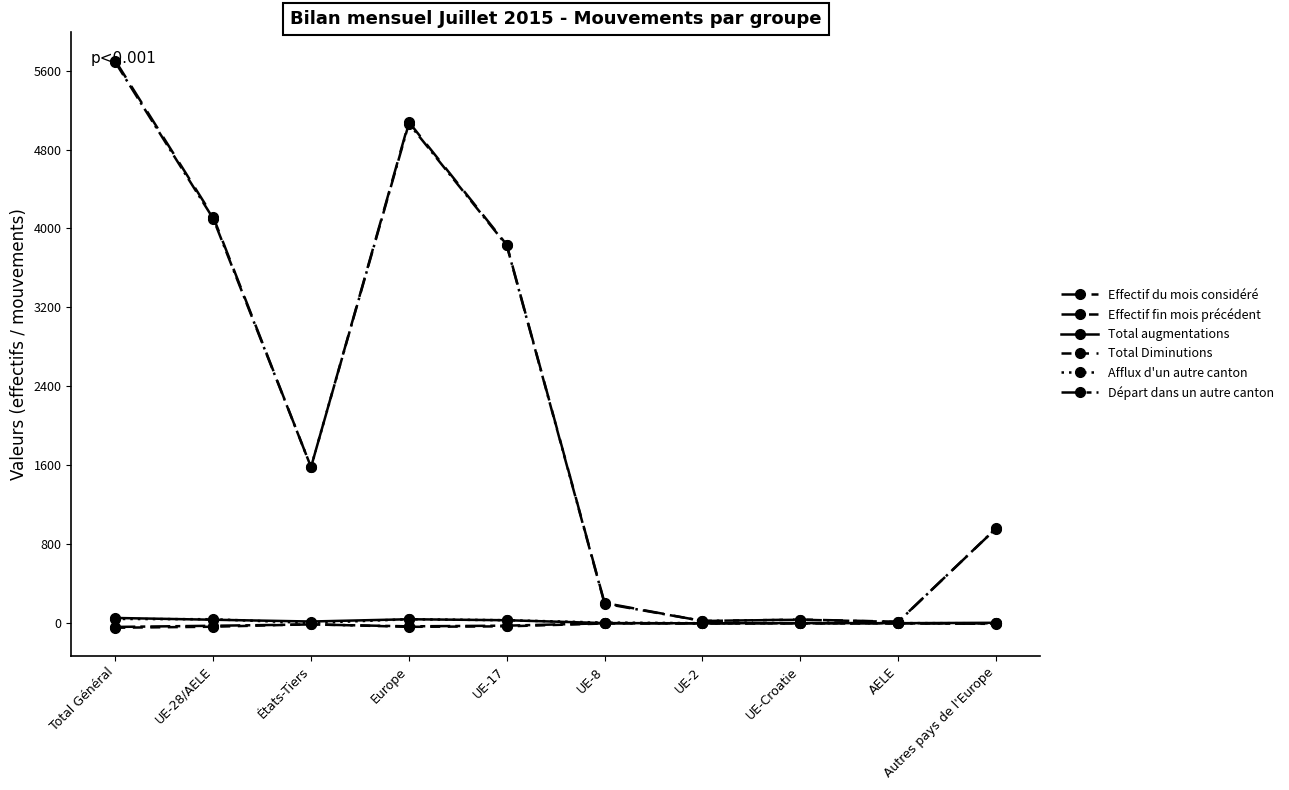

Reading left to right, what are all the values shown in this chart?

Effectif du mois considéré: Total Général=5700	UE-28/AELE=4118	États-Tiers=1582	Europe=5078	UE-17=3835	UE-8=206	UE-2=23	UE-Croatie=38	AELE=16	Autres pays de l'Europe=960
Effectif fin mois précédent: Total Général=5684	UE-28/AELE=4101	États-Tiers=1583	Europe=5063	UE-17=3828	UE-8=199	UE-2=24	UE-Croatie=36	AELE=14	Autres pays de l'Europe=962
Total augmentations: Total Général=54	UE-28/AELE=36	États-Tiers=18	Europe=41	UE-17=31	UE-8=2	UE-2=0	UE-Croatie=2	AELE=1	Autres pays de l'Europe=5
Total Diminutions: Total Général=-45	UE-28/AELE=-35	États-Tiers=-10	Europe=-36	UE-17=-31	UE-8=-2	UE-2=-1	UE-Croatie=0	AELE=-1	Autres pays de l'Europe=-1
Afflux d'un autre canton: Total Général=44	UE-28/AELE=41	États-Tiers=3	Europe=41	UE-17=31	UE-8=7	UE-2=1	UE-Croatie=0	AELE=2	Autres pays de l'Europe=0
Départ dans un autre canton: Total Général=-37	UE-28/AELE=-25	États-Tiers=-12	Europe=-31	UE-17=-24	UE-8=0	UE-2=-1	UE-Croatie=0	AELE=0	Autres pays de l'Europe=-6